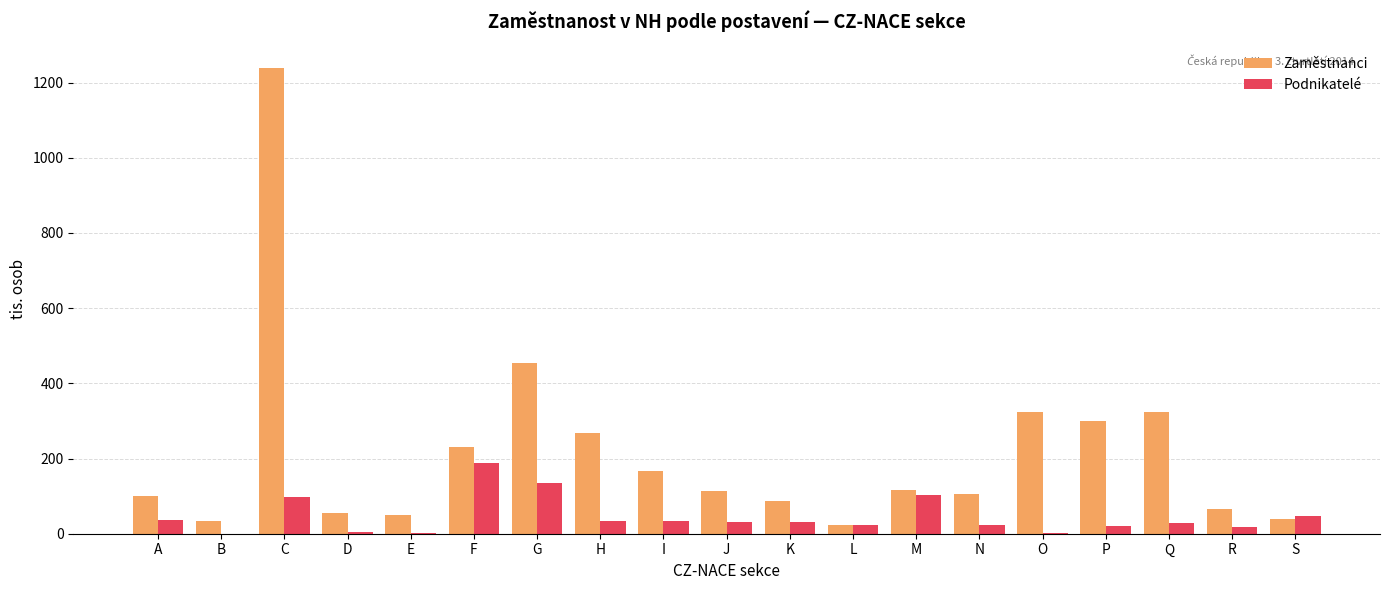

Count the number of categories in the chart.

19